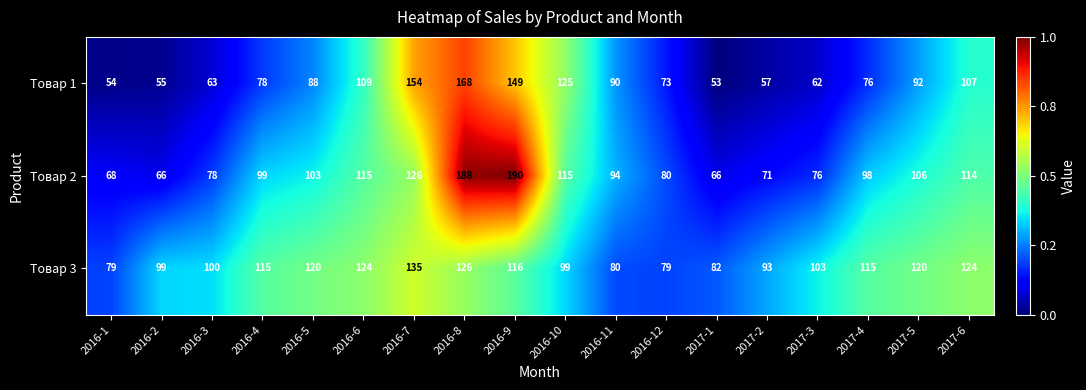

Which category has the highest value across all series?

2016-9